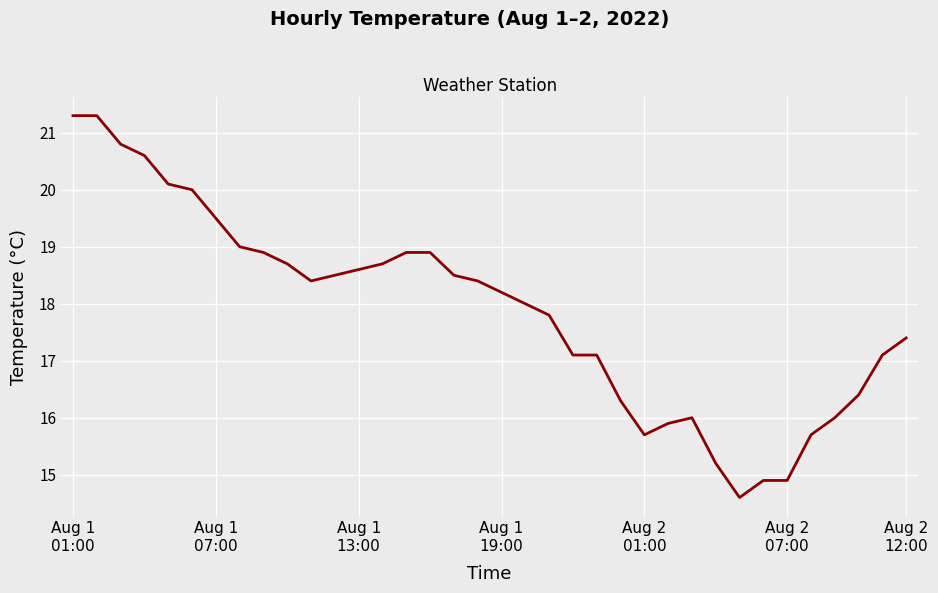

What is the smallest value displayed?

14.6